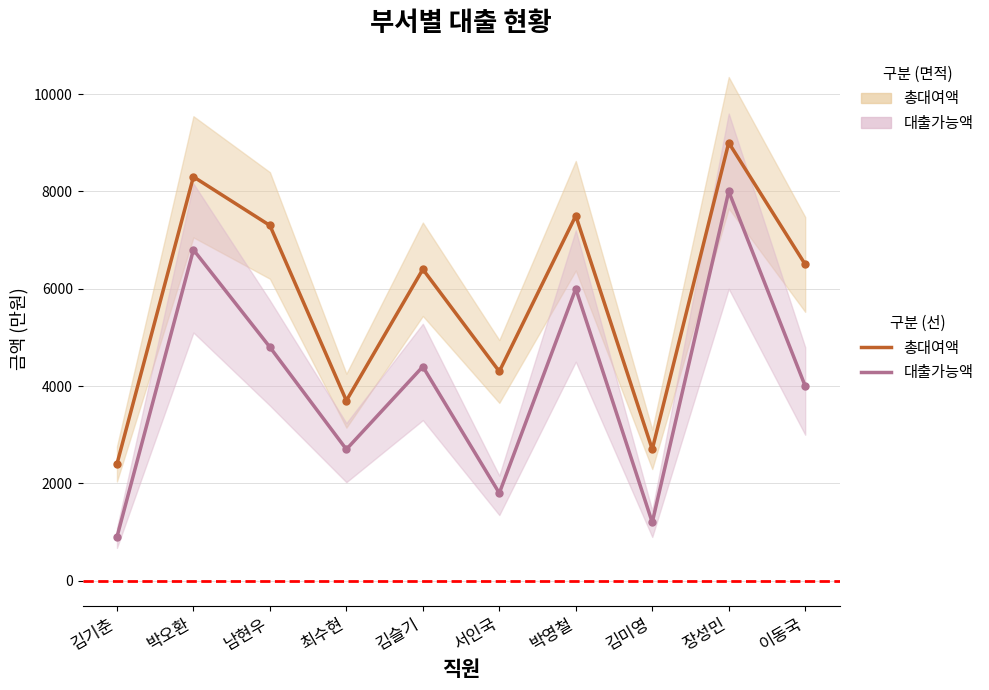

Does the chart display data point markers on the line(s)?

Yes